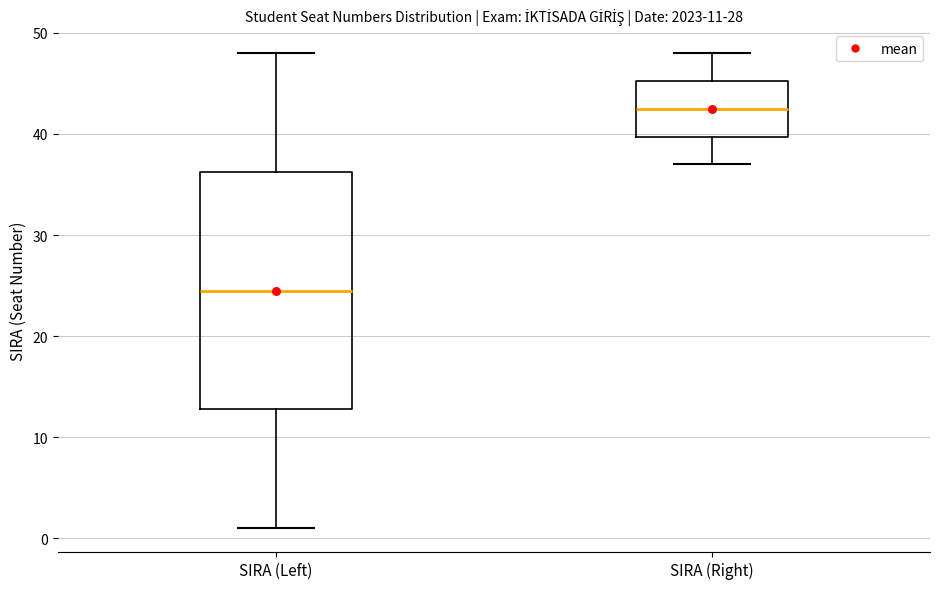

Comparing the boxes themselves (not the whiskers), which one is the tallest?

SIRA (Left)